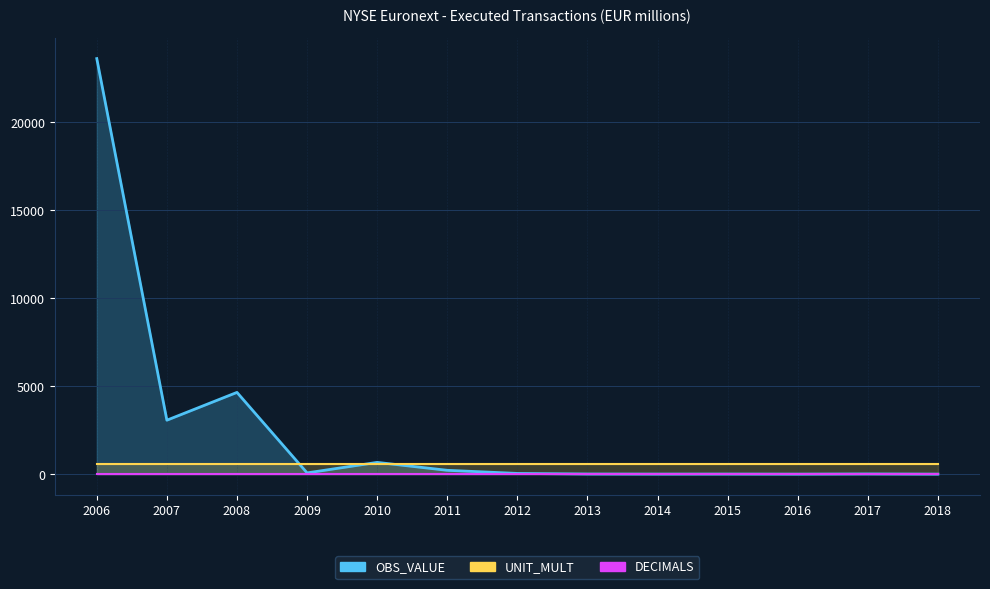

Which category has the lowest value in the UNIT_MULT series?

2006